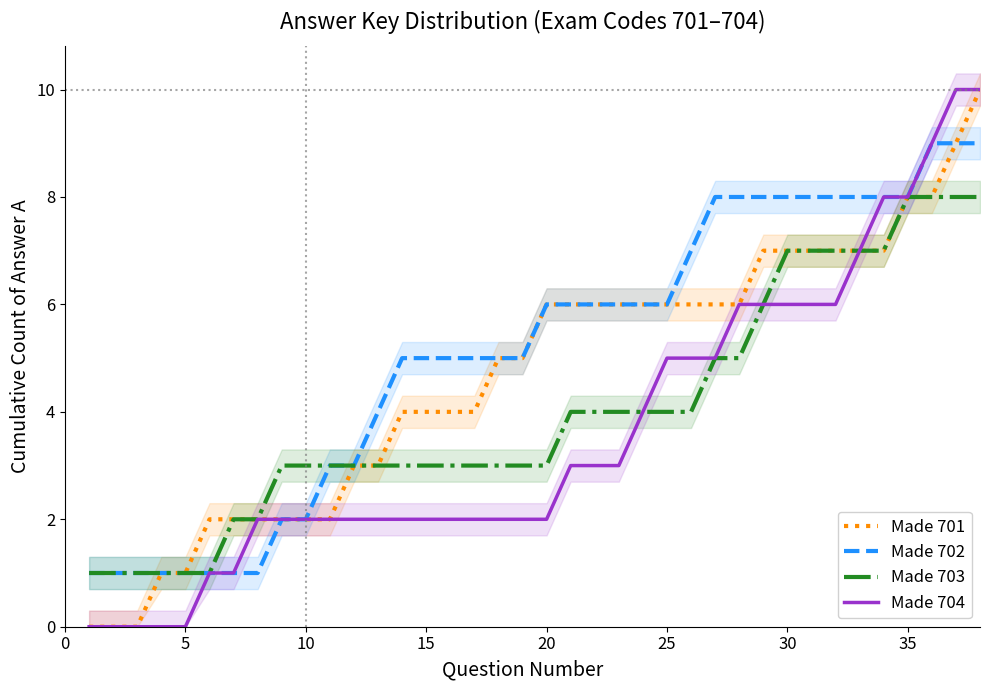

The value of Made 704 at 15 is 1. True or false?

False